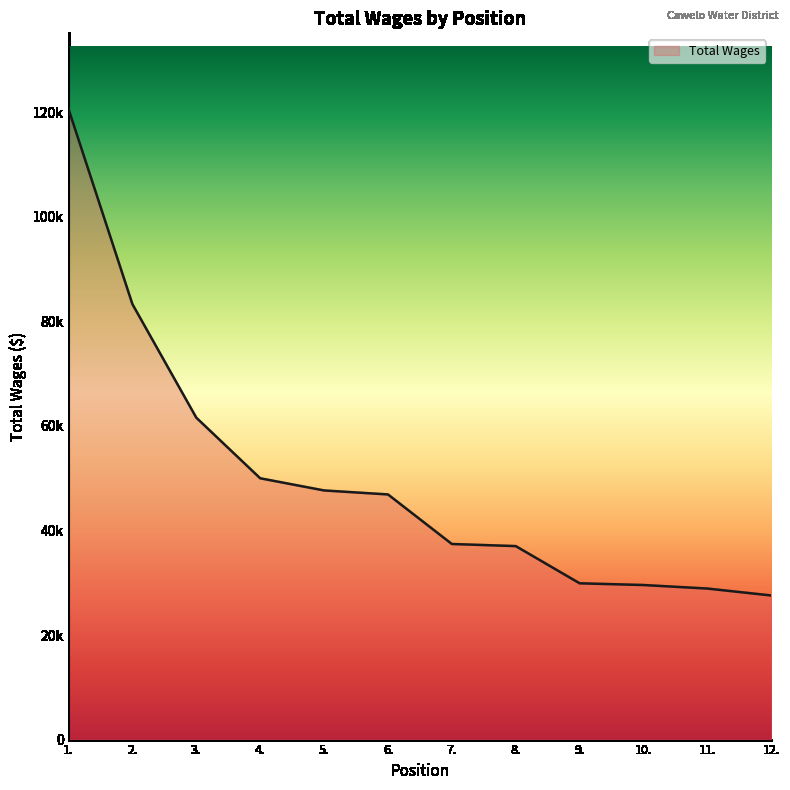

The value at 6. is 46901. True or false?

True